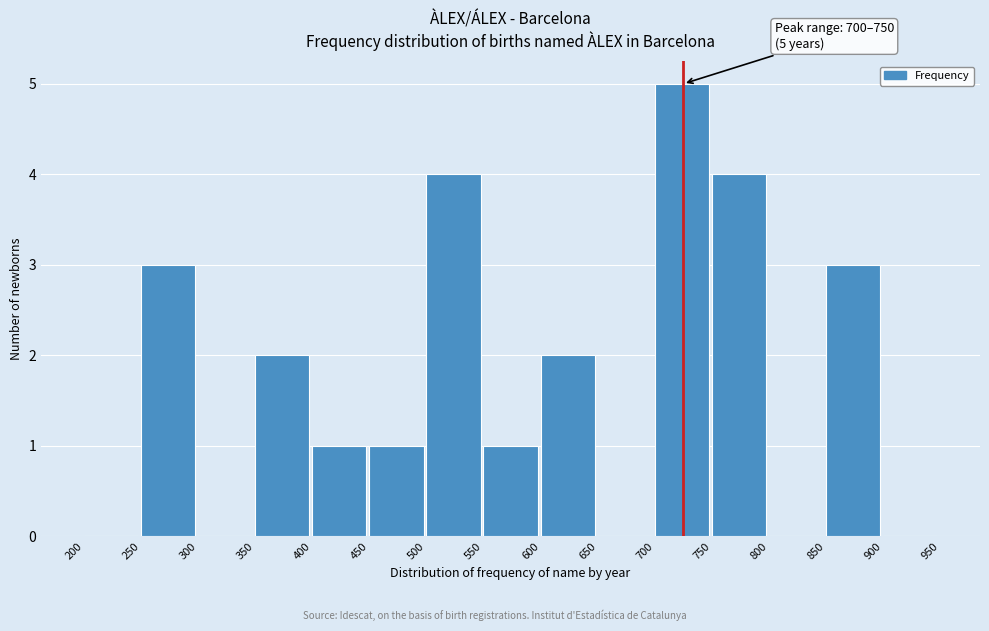

Which range on the x-axis has the tallest bar?

700 to 750